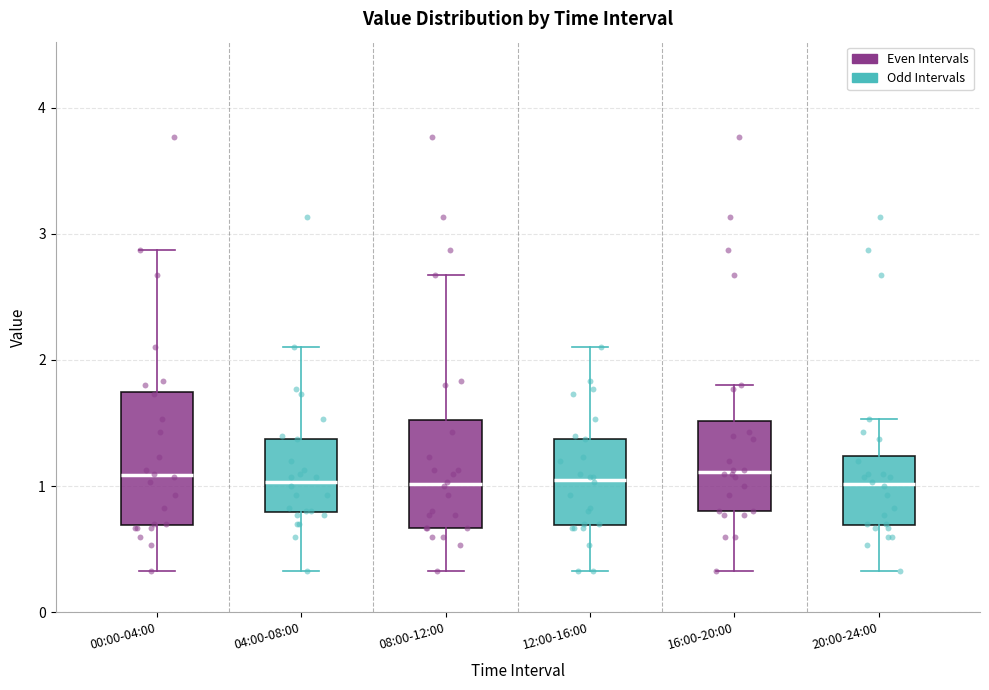

Comparing the boxes themselves (not the whiskers), which one is the tallest?

00:00-04:00